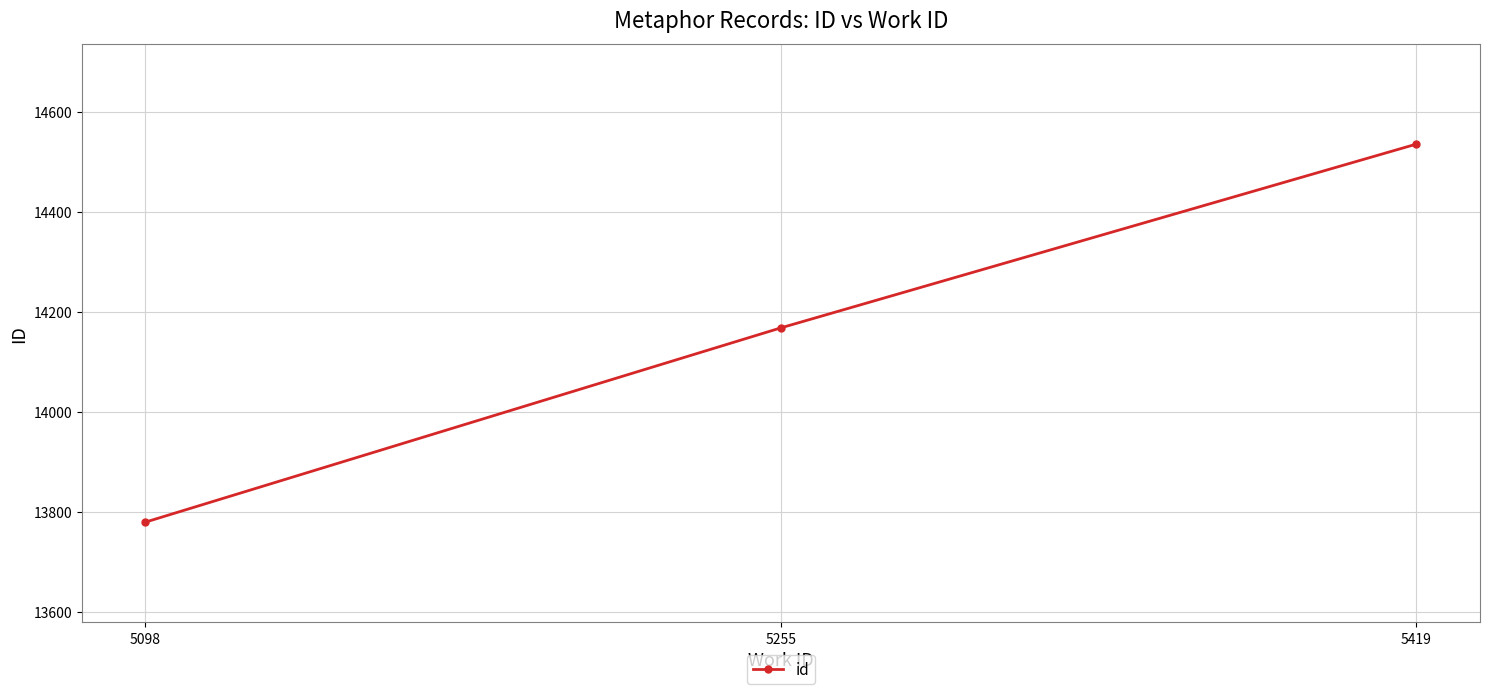

What is the value of the 3rd point from the left?

14535